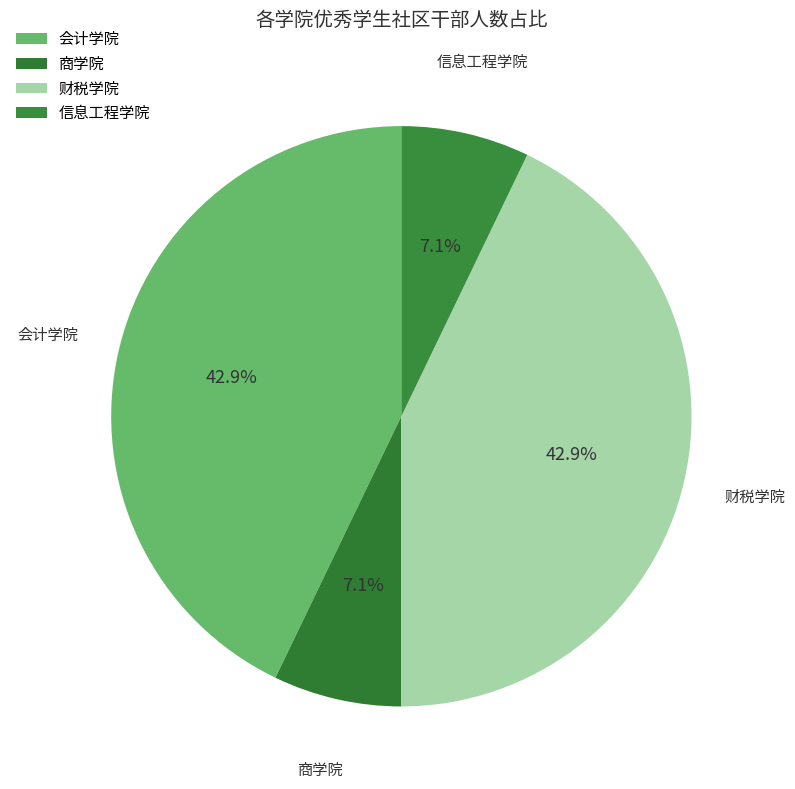

To the nearest percent, what is the difference between the largest and smallest slice percentages?

36%